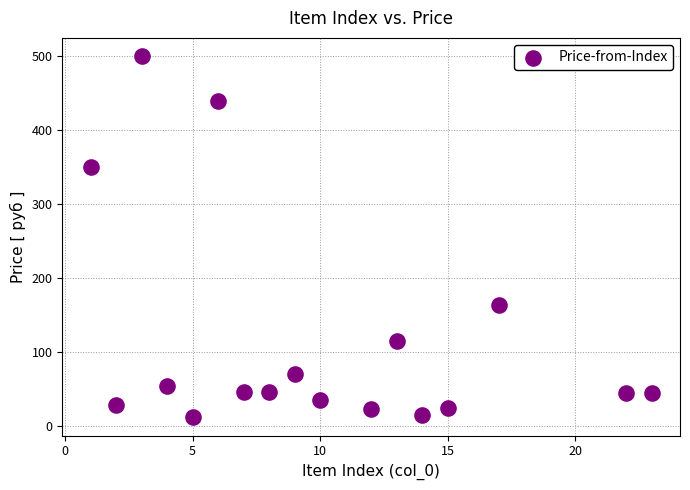

What is the range of X values (max minus min)?

22.0